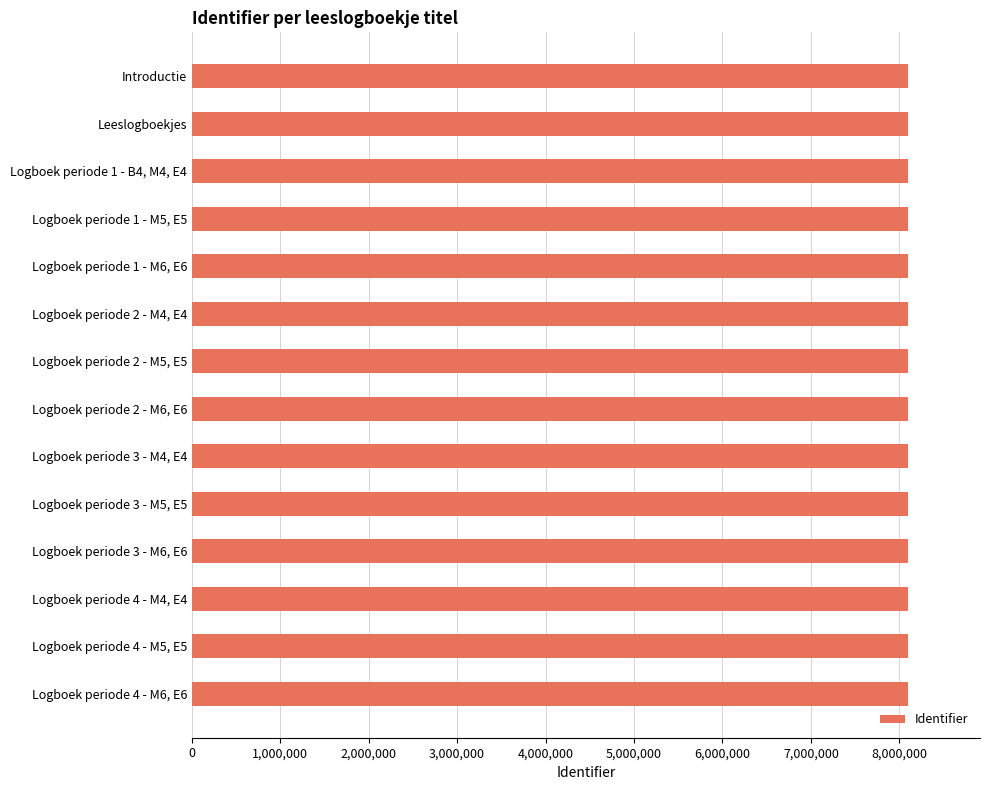

What is the average value?

8100897